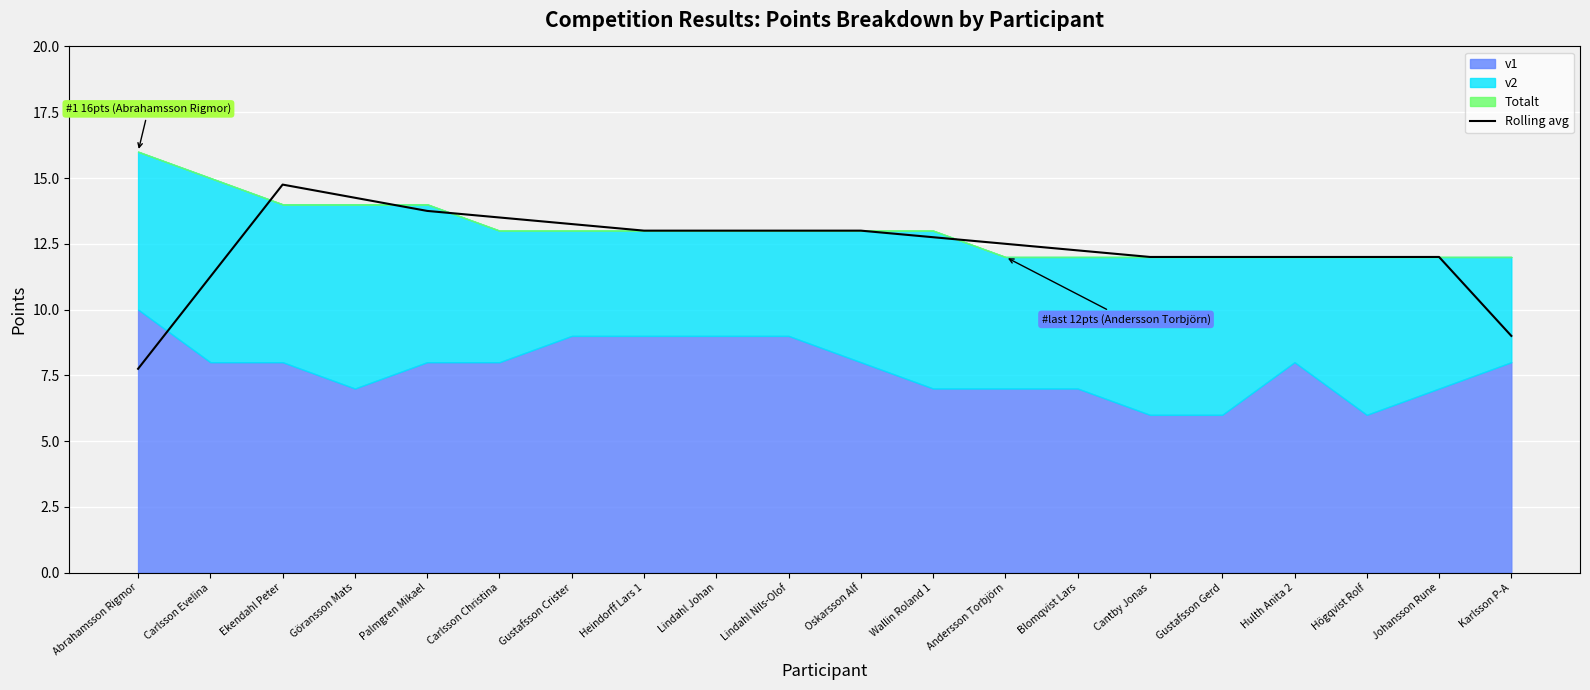

At which label does the data first exceed 12?

Ekendahl Peter